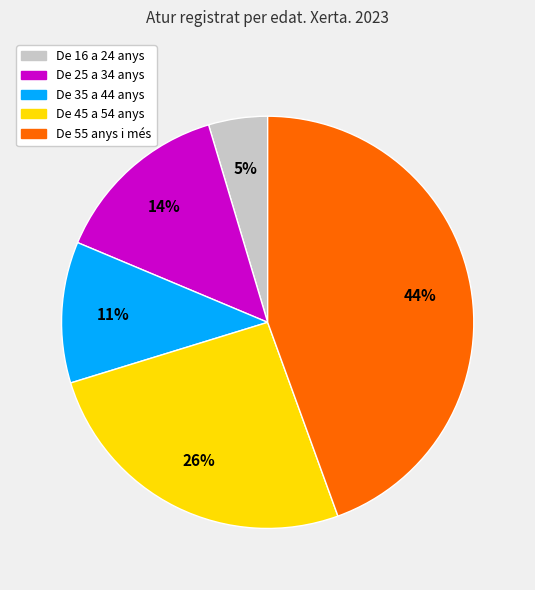

To the nearest percent, what is the average slice percentage?

20%